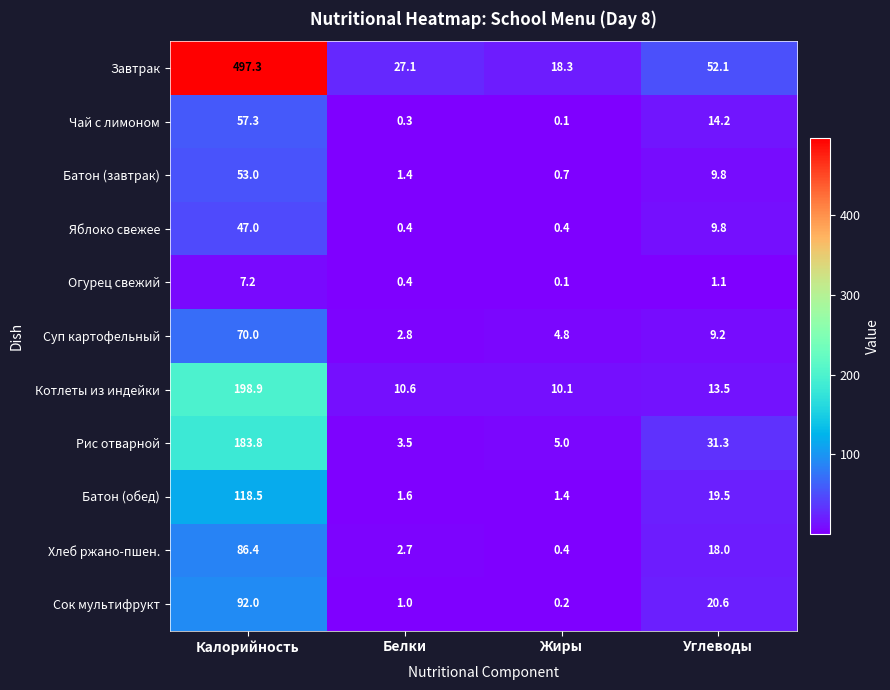

The Хлеб ржано-пшен. series shows 5.7 at Углеводы. True or false?

False